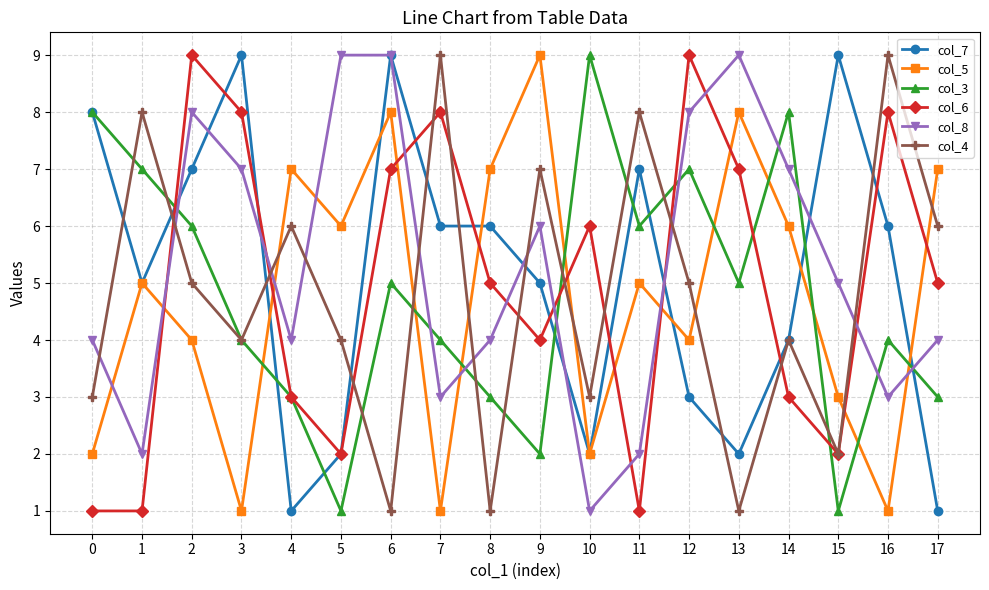

Which series changed the most between 7 and 17?

col_5